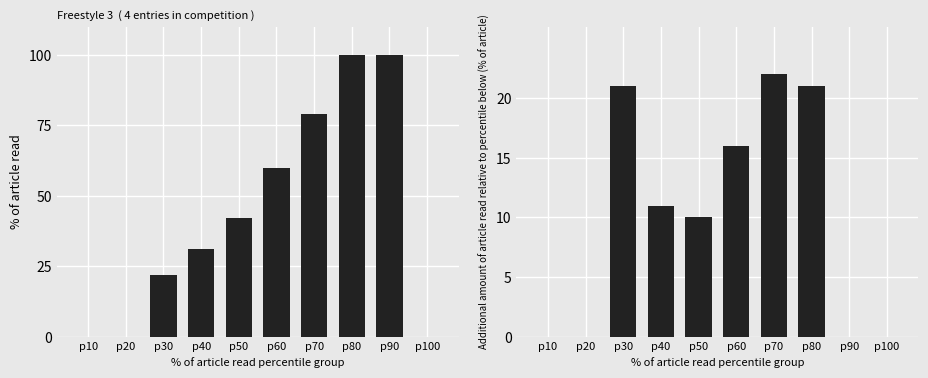

Reading left to right, extract all data points from this chart.

% of article read: 0	0	22	31	42	60	79	100	100	0
Additional % of article read: 0	0	21	11	10	16	22	21	0	0